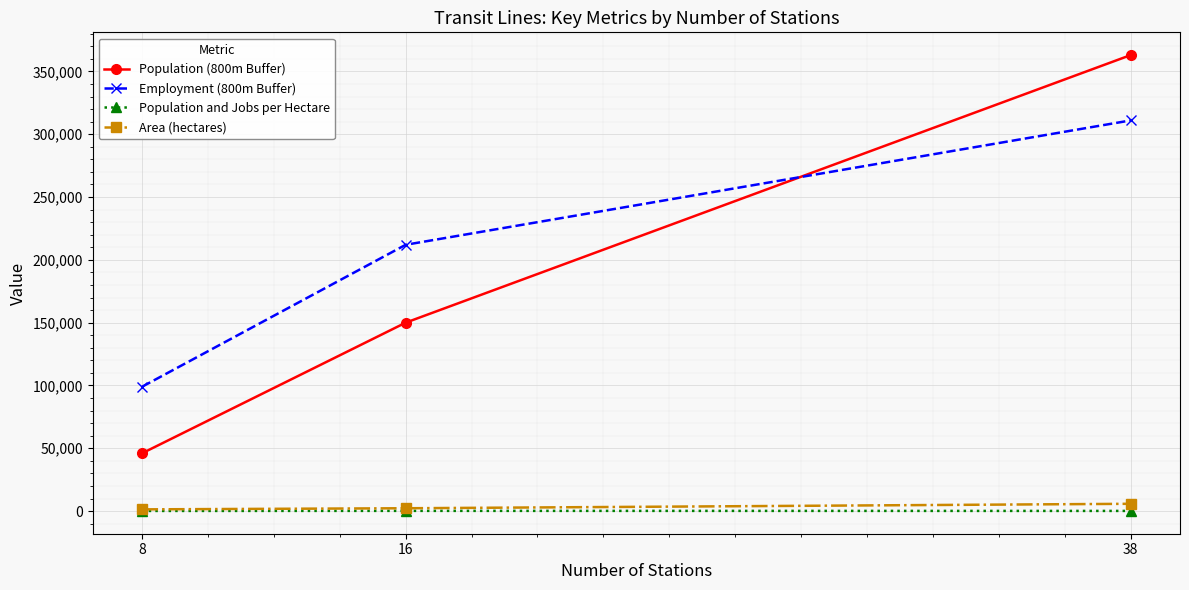

Count the number of categories in the chart.

3